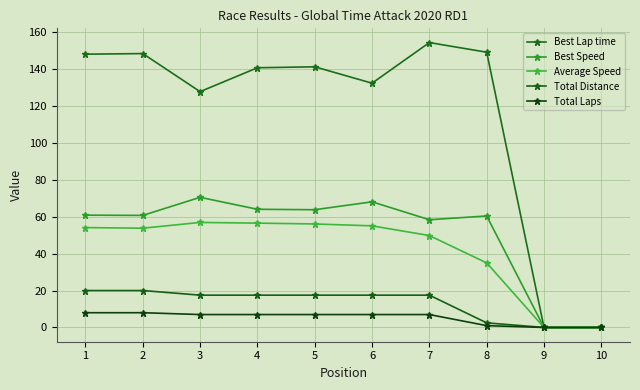

Reading right to left, extract all data points from this chart.

Best Lap time: 10=0.0	9=0.0	8=149.1	7=154.3	6=132.3	5=141.2	4=140.6	3=127.7	2=148.3	1=148.0
Best Speed: 10=0.0	9=0.0	8=60.4	7=58.3	6=68.0	5=63.8	4=64.0	3=70.5	2=60.7	1=60.8
Average Speed: 10=0.0	9=0.0	8=35.0	7=49.8	6=55.0	5=56.1	4=56.5	3=56.9	2=53.8	1=54.1
Total Distance: 10=0.0	9=0.0	8=2.5	7=17.5	6=17.5	5=17.5	4=17.5	3=17.5	2=20.0	1=20.0
Total Laps: 10=0.0	9=0.0	8=1.0	7=7.0	6=7.0	5=7.0	4=7.0	3=7.0	2=8.0	1=8.0